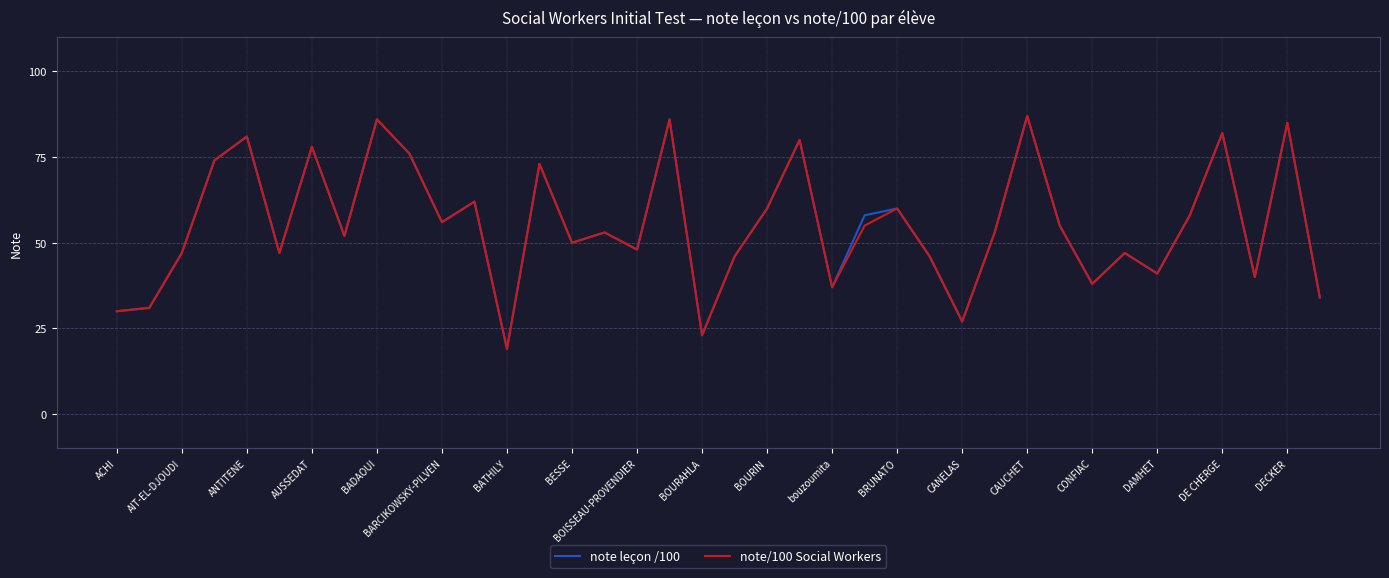

What is the lowest value of the note leçon /100 series?

19